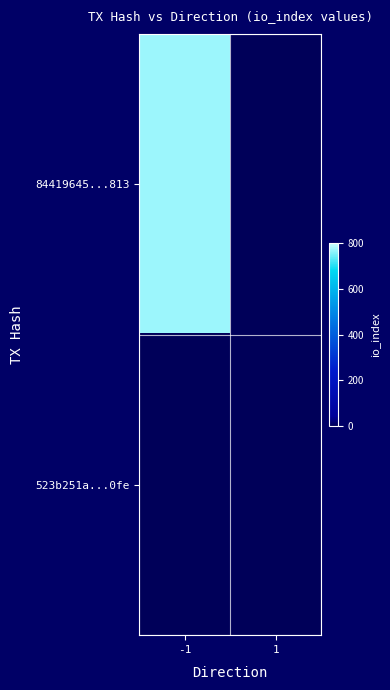

Reading right to left, list all the values displayed in this chart.

84419645...813: 1=0	-1=769
523b251a...0fe: 1=2	-1=0